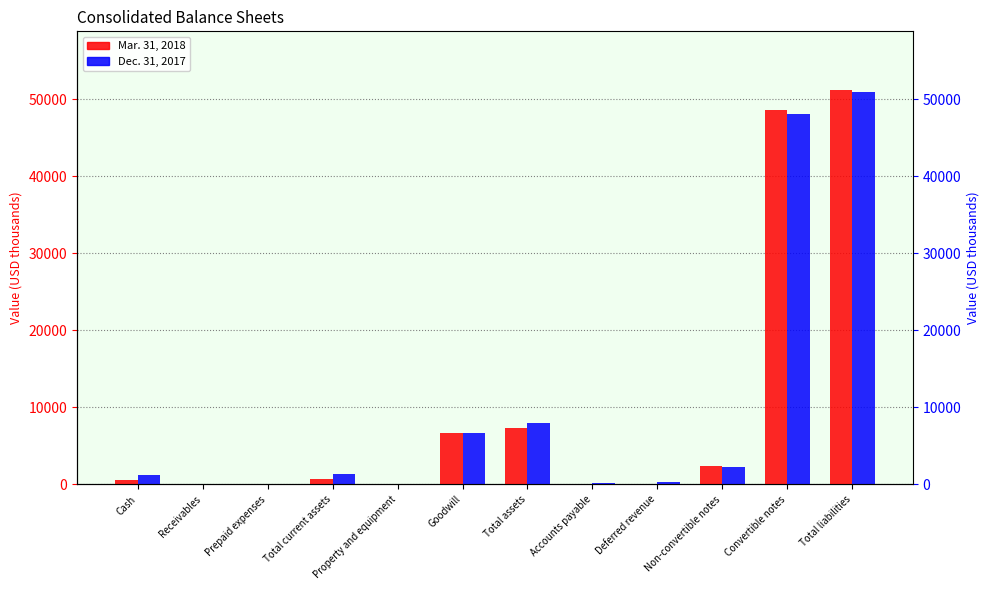

How many series are shown in this chart?

2